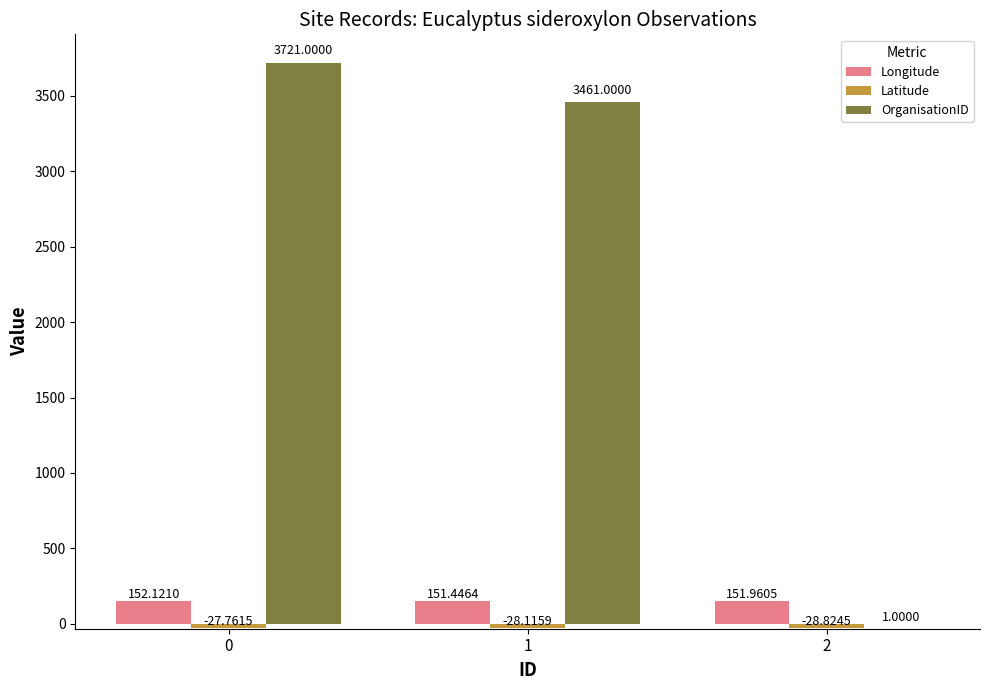

The OrganisationID series shows 1206.3 at 1. True or false?

False